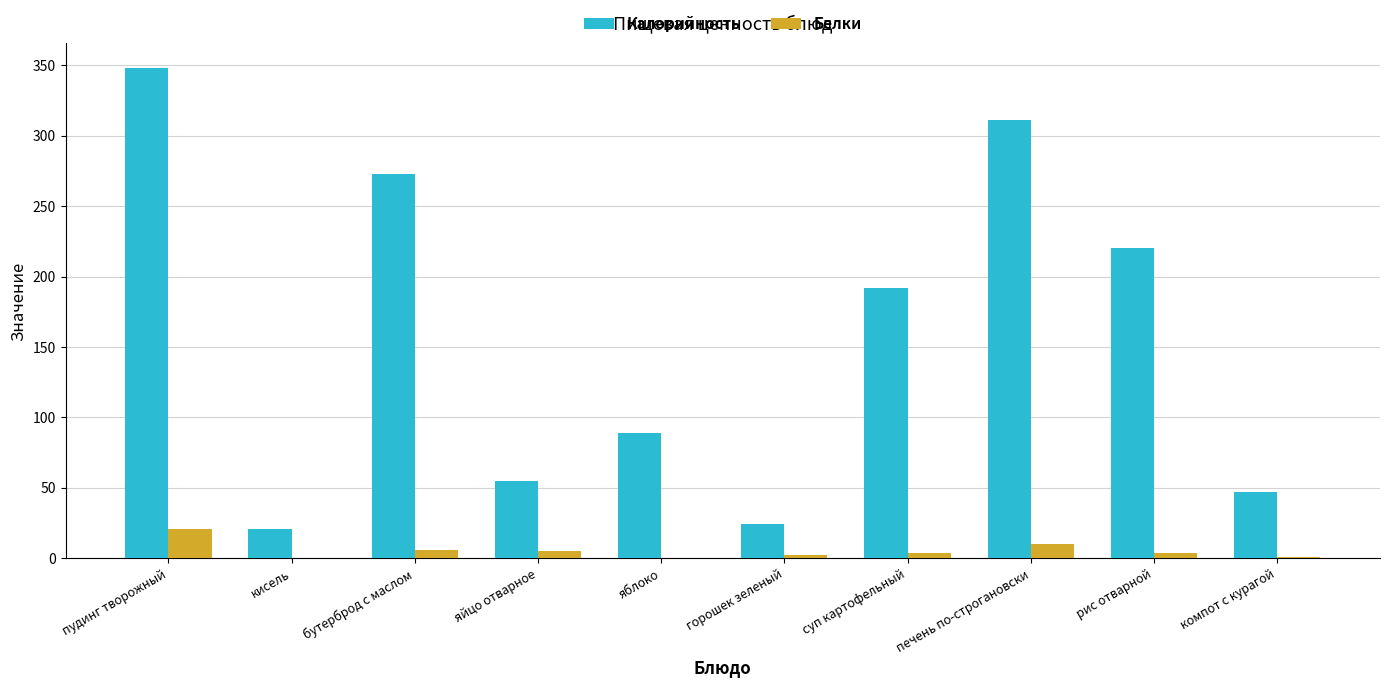

Which series has the largest total across all categories?

Калорийность